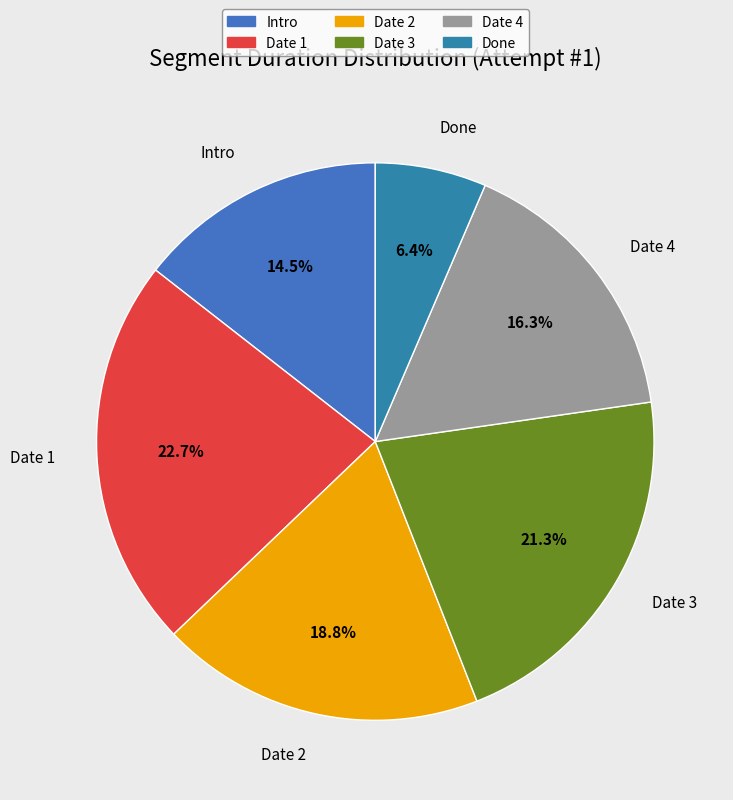

True or false: Date 4 accounts for 16% of the total.

True